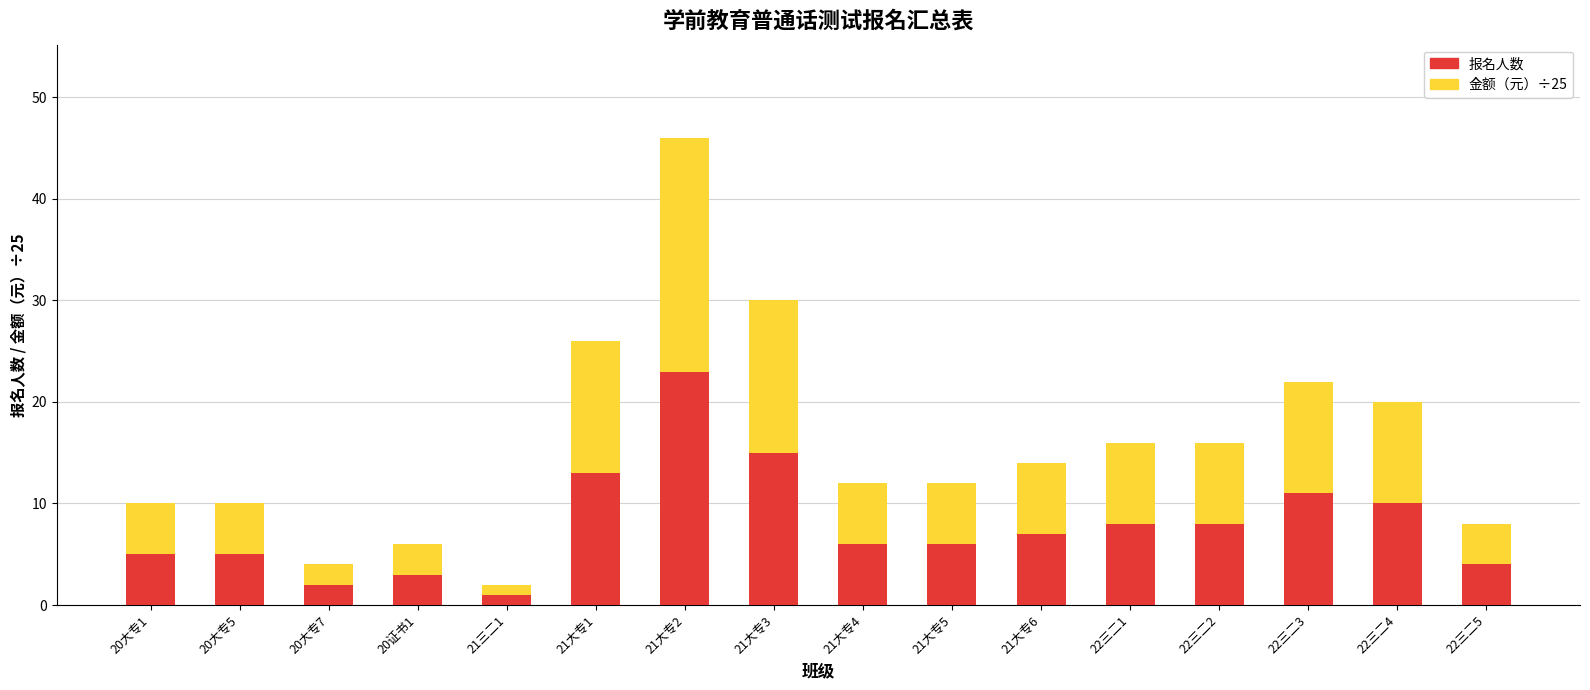

At which category is the sum across all series the highest?

21大专2